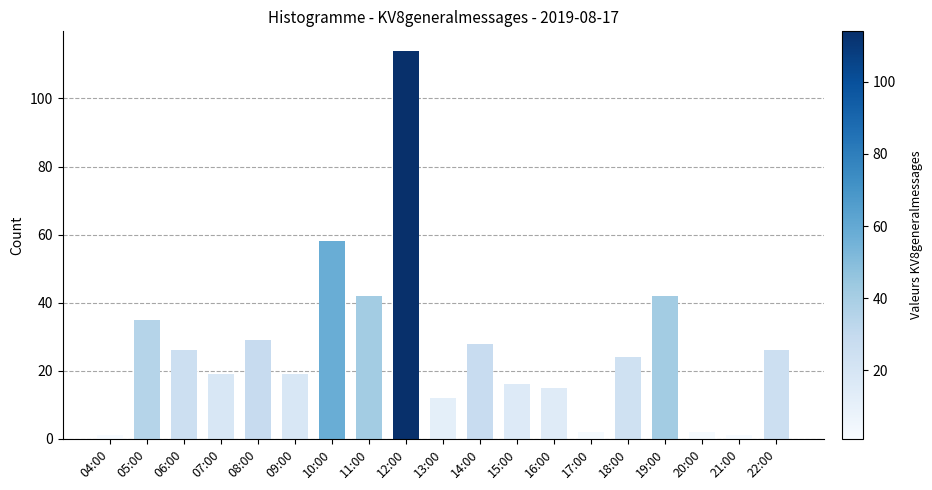

What is the ratio of the value at 07:00 to the value at 18:00?

0.8